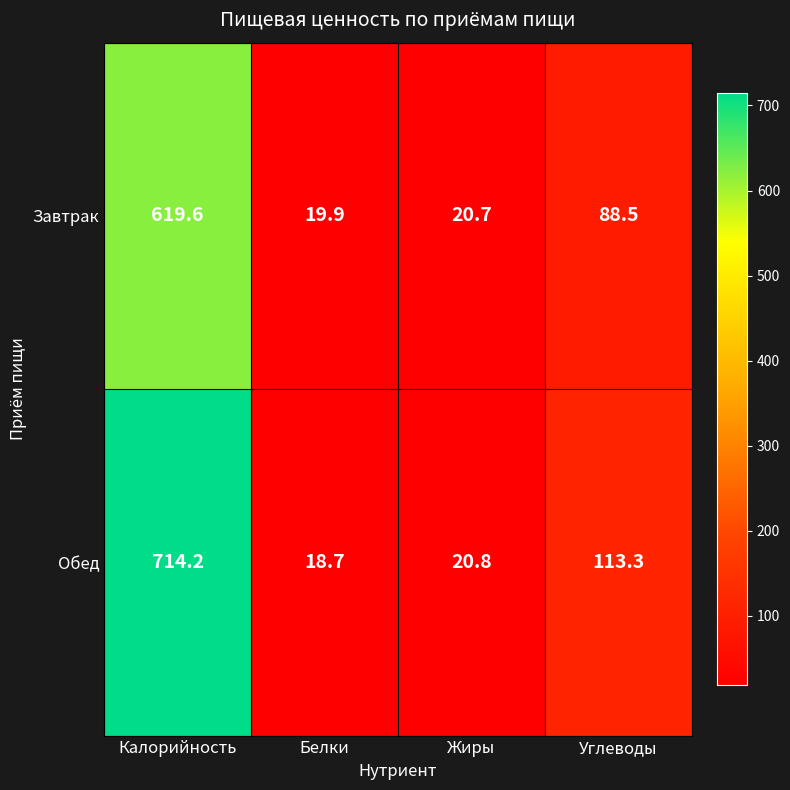

Rank the series at Калорийность from lowest to highest value.

Завтрак, Обед